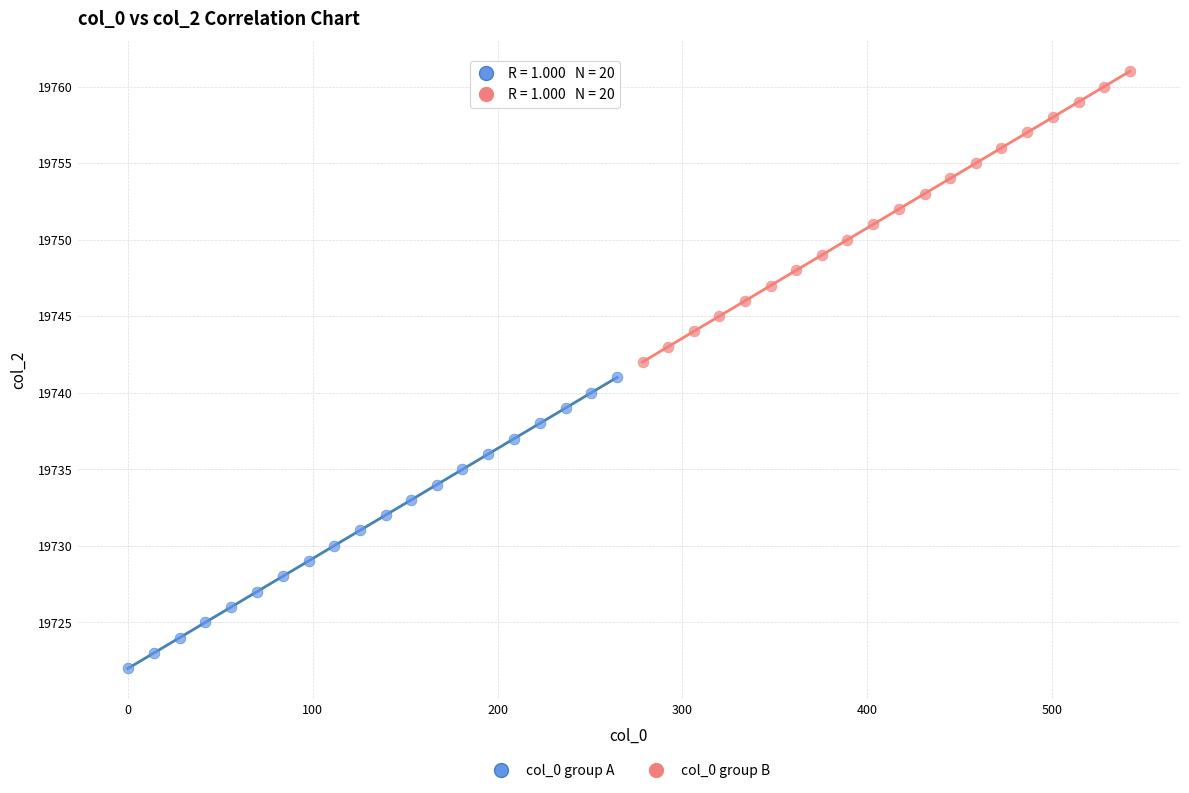

Which series reaches the maximum Y coordinate?

col_0 group B